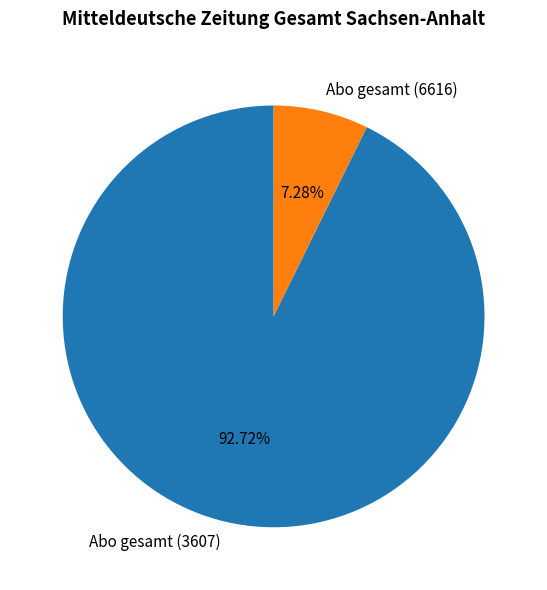

Rank the categories by value from highest to lowest.

Abo gesamt (3607), Abo gesamt (6616)